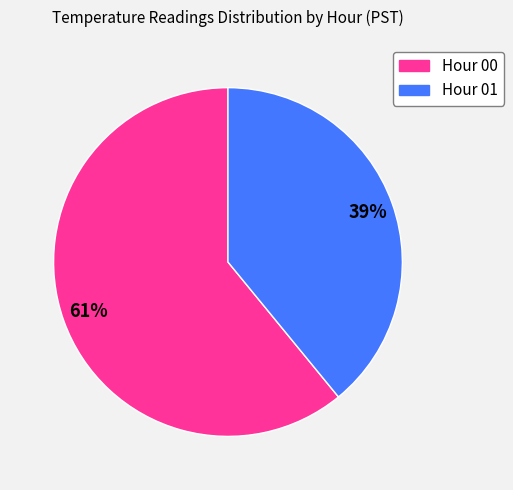

Is there any slice that represents more than half of the pie?

Yes